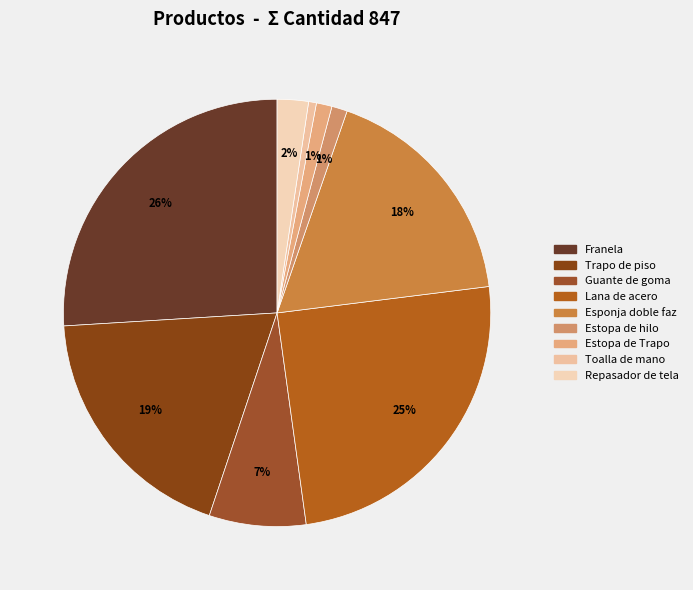

The Lana de acero slice represents 13% of the pie. True or false?

False